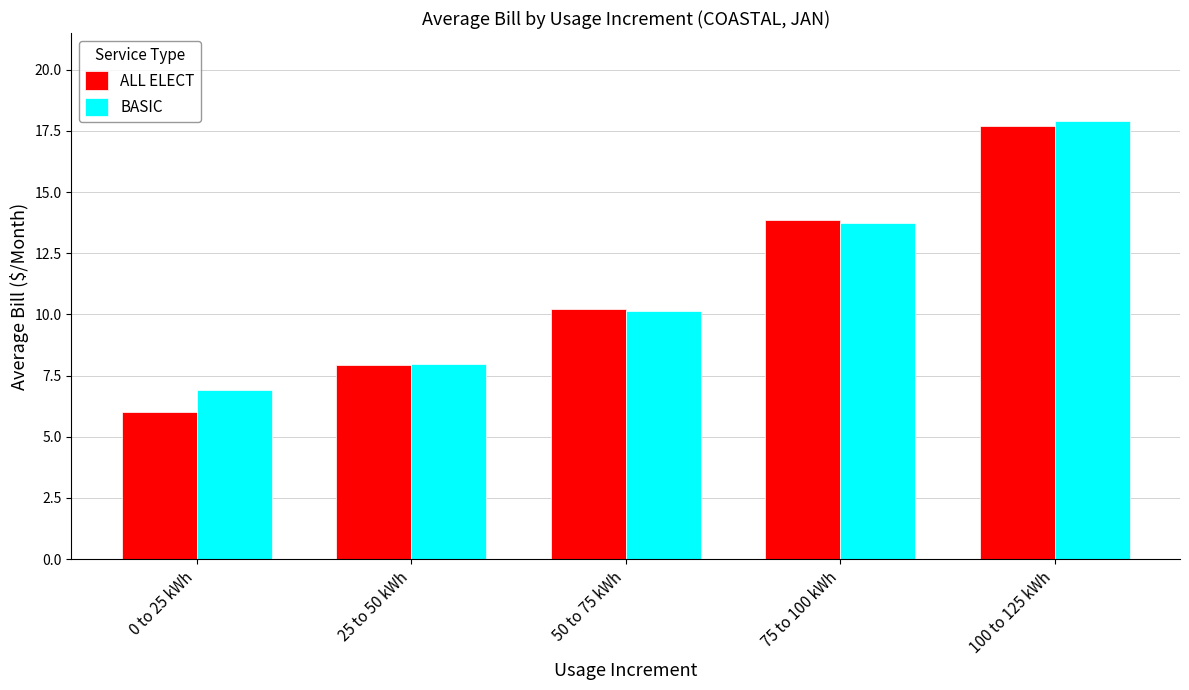

The ALL ELECT series shows 20.6 at 75 to 100 kWh. True or false?

False